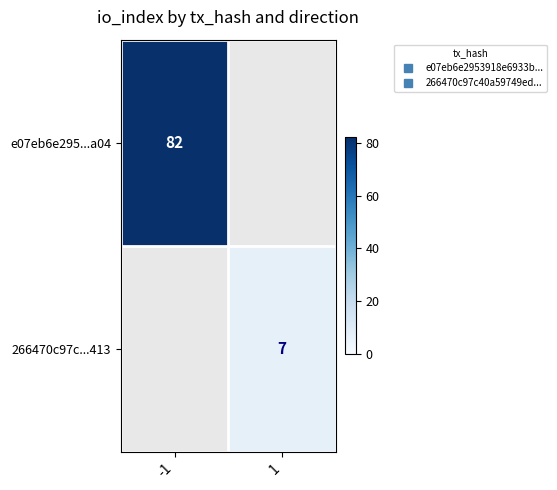

Rank the series at -1 from lowest to highest value.

e07eb6e295...a04, 266470c97c...413